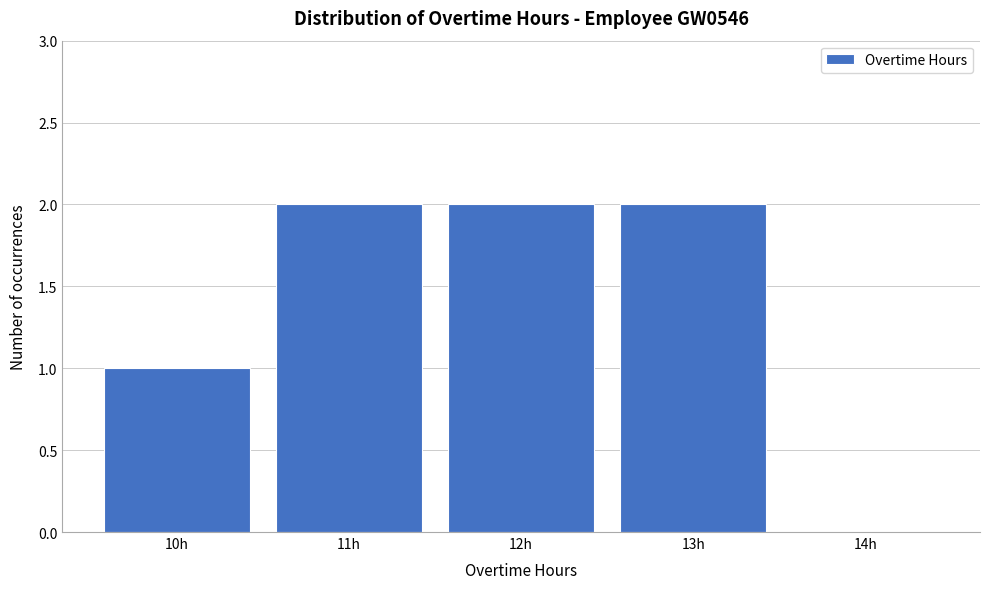

Reading left to right, list all the values displayed in this chart.

10h=1	11h=2	12h=2	13h=2	14h=0